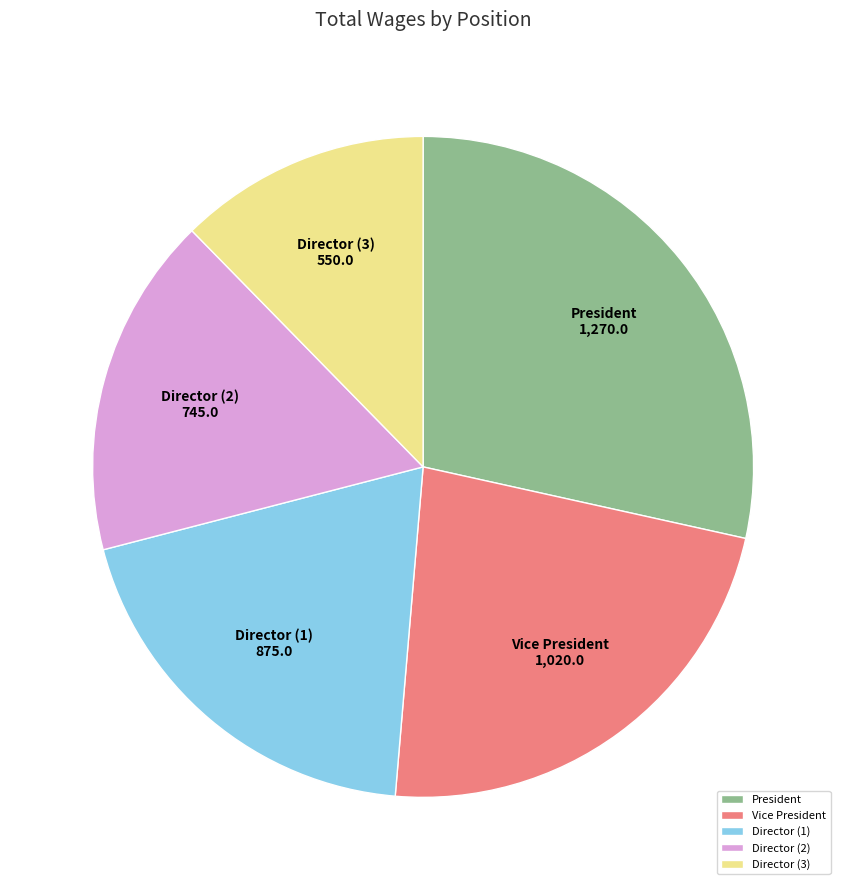

Does Director (1) represent more than half of the total?

No